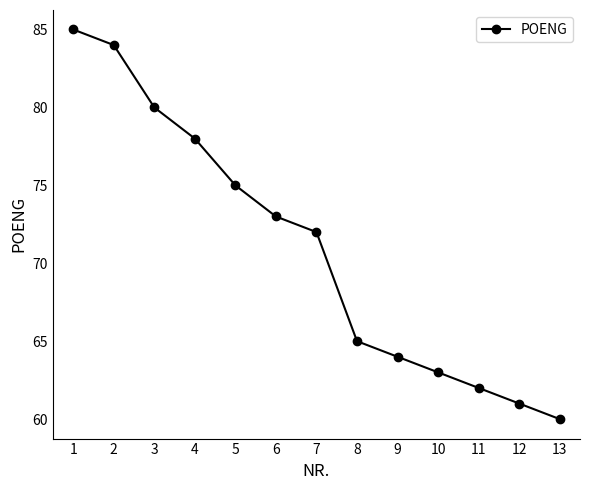

What is the difference between the values at 4 and 5?

3